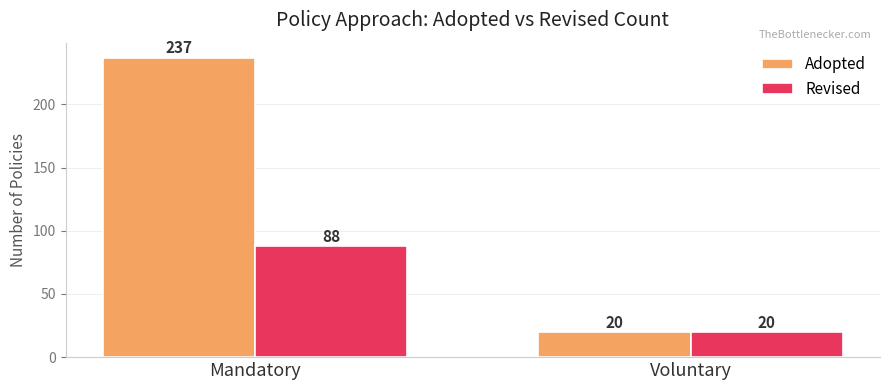

Reading left to right, list all the values displayed in this chart.

Adopted: Mandatory=237	Voluntary=20
Revised: Mandatory=88	Voluntary=20